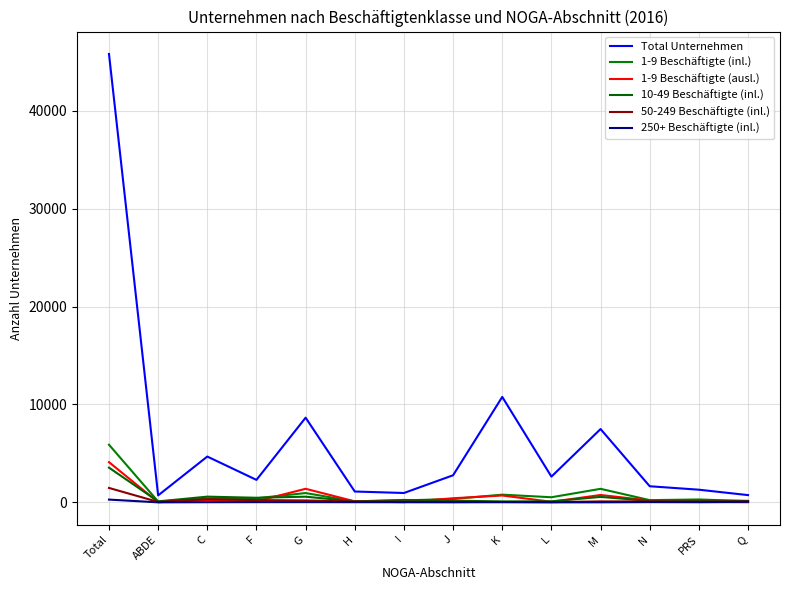

True or false: Total Unternehmen and 10-49 Beschäftigte (inl.) intersect in this chart.

False